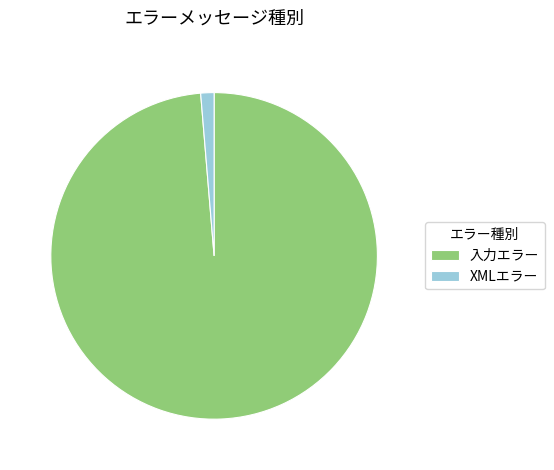

Between 入力エラー and XMLエラー, which is larger?

入力エラー